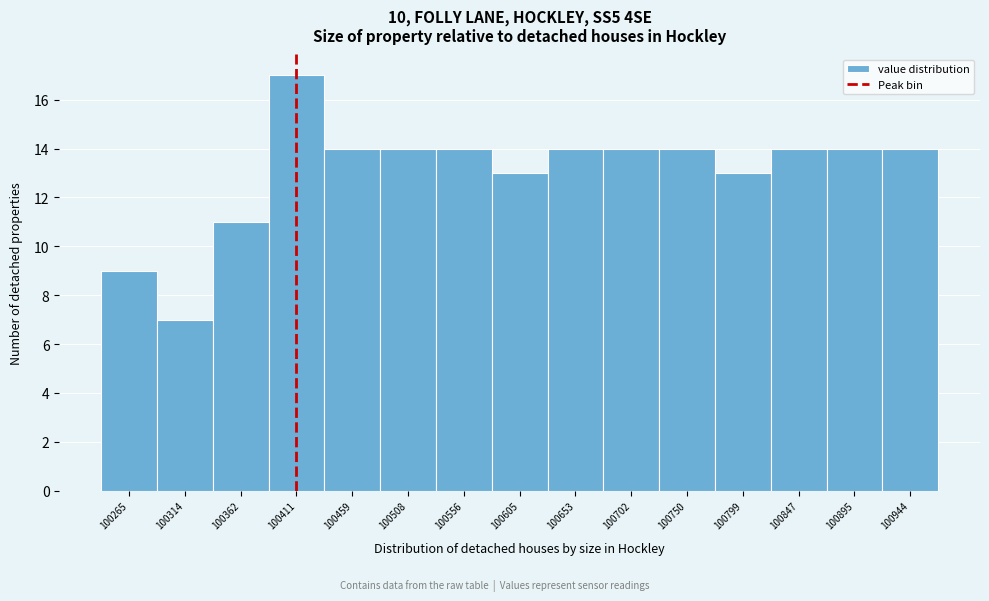

Reading left to right, extract all data points from this chart.

100265=9	100314=7	100362=11	100411=17	100459=14	100508=14	100556=14	100605=13	100653=14	100702=14	100750=14	100799=13	100847=14	100895=14	100944=14